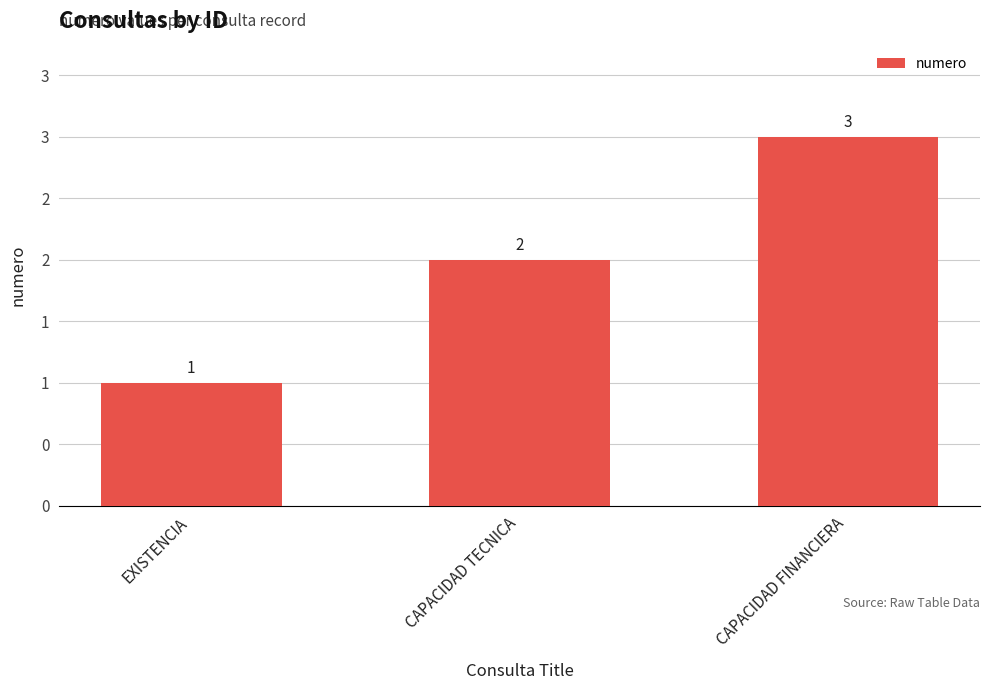

Are the bars grouped side by side (vs. stacked)?

No